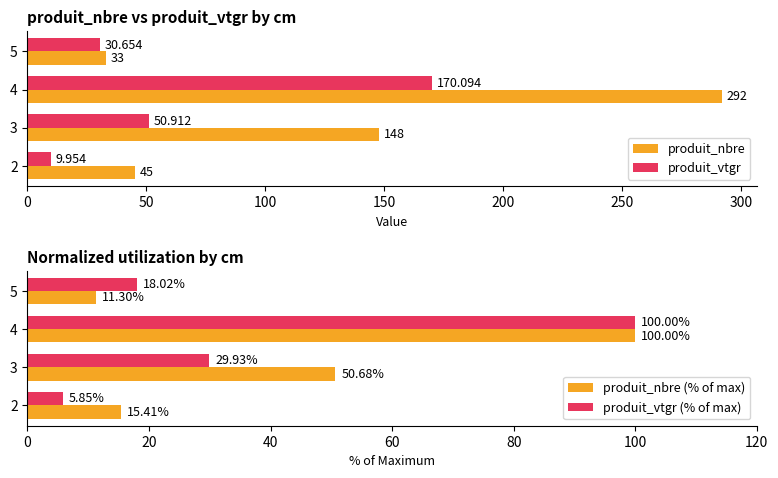

The value of produit_nbre at 5 is 33.0. True or false?

True